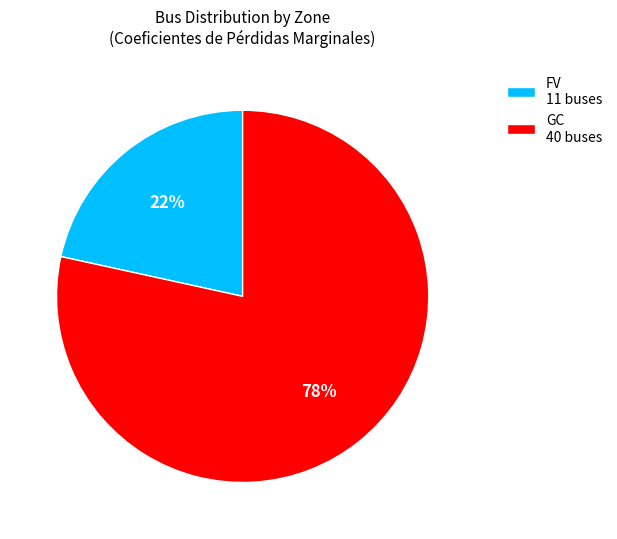

Which has a higher value, GC 40 buses or FV 11 buses?

GC 40 buses